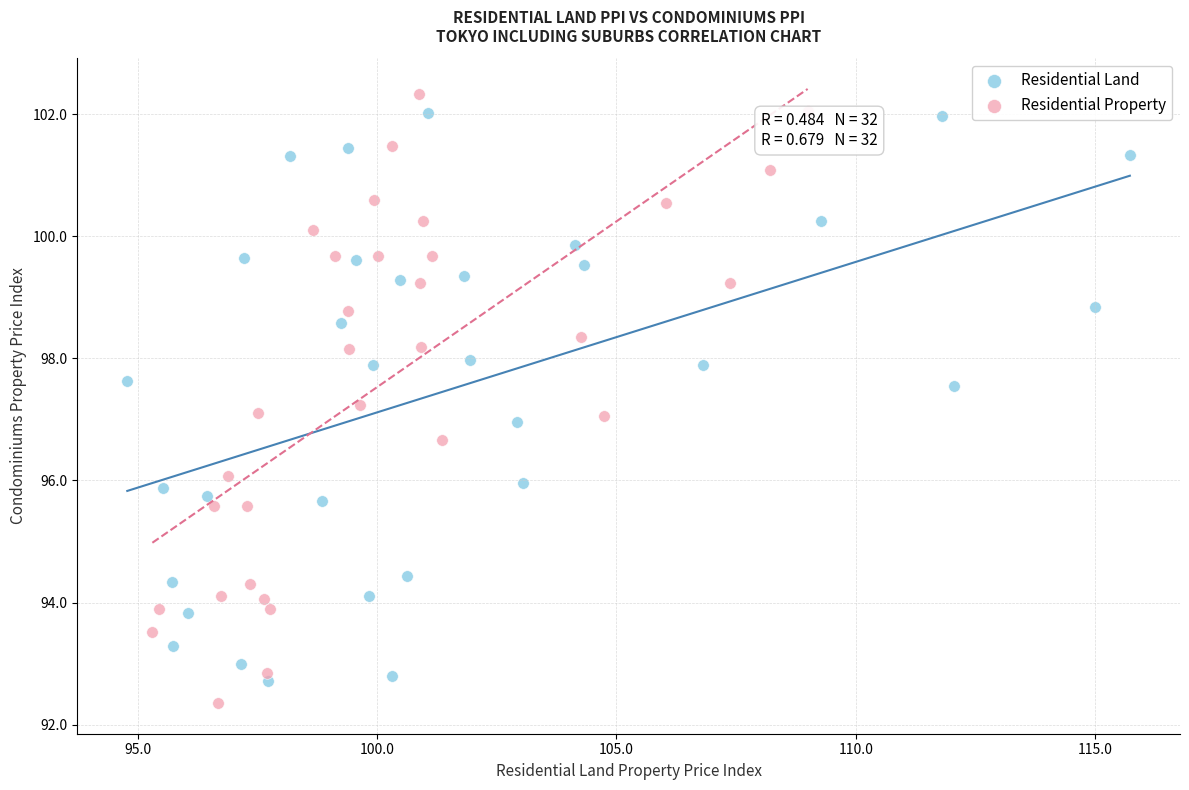

Which series contains the lowest Y value?

Residential Property